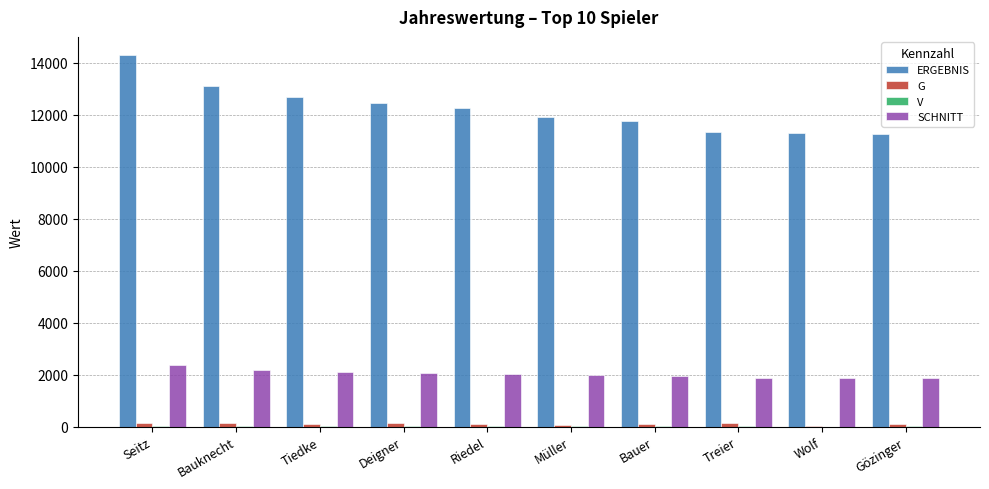

The SCHNITT series shows 974 at Riedel. True or false?

False